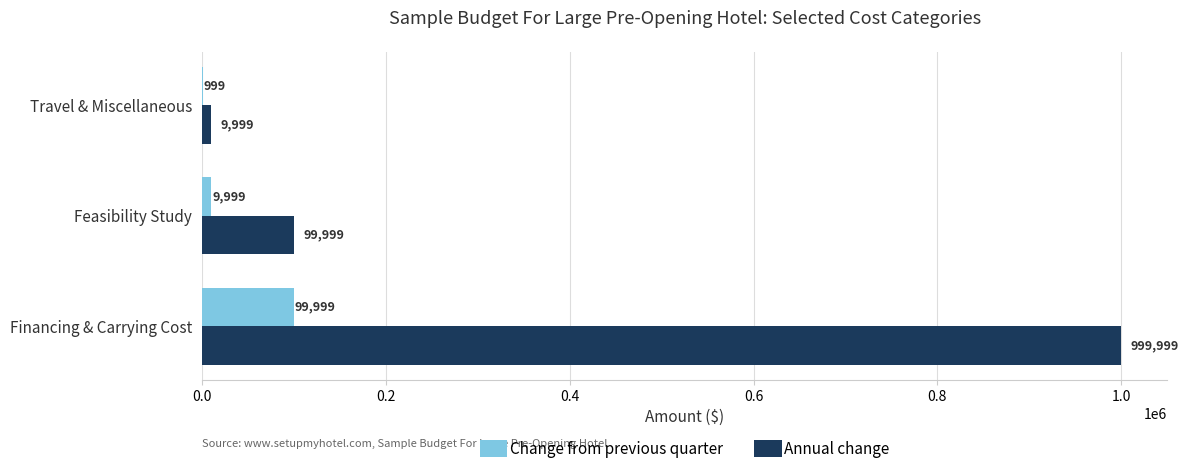

Read the Annual change value at Financing & Carrying Cost.

999999